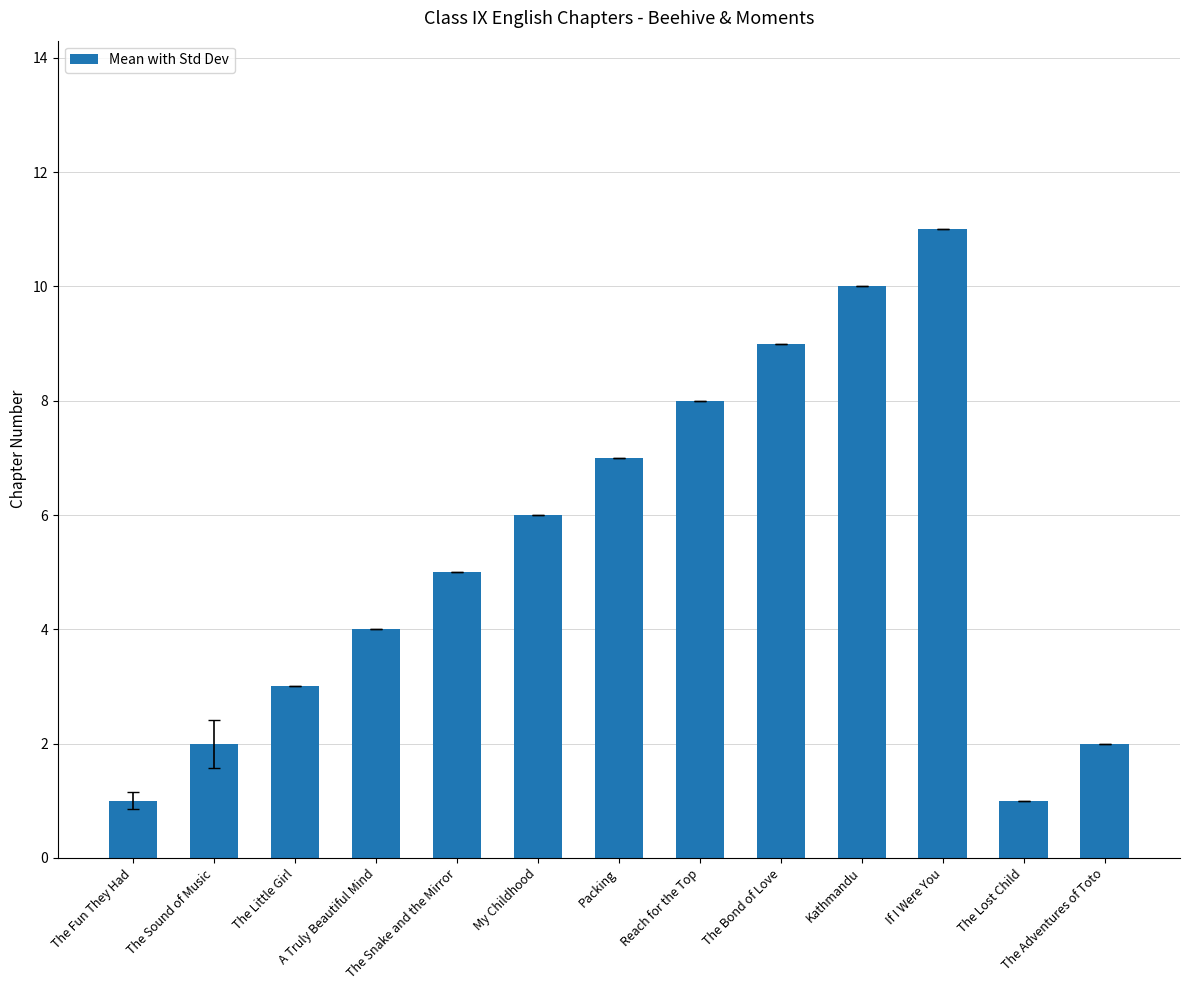

At which label is the value closest to 6?

My Childhood